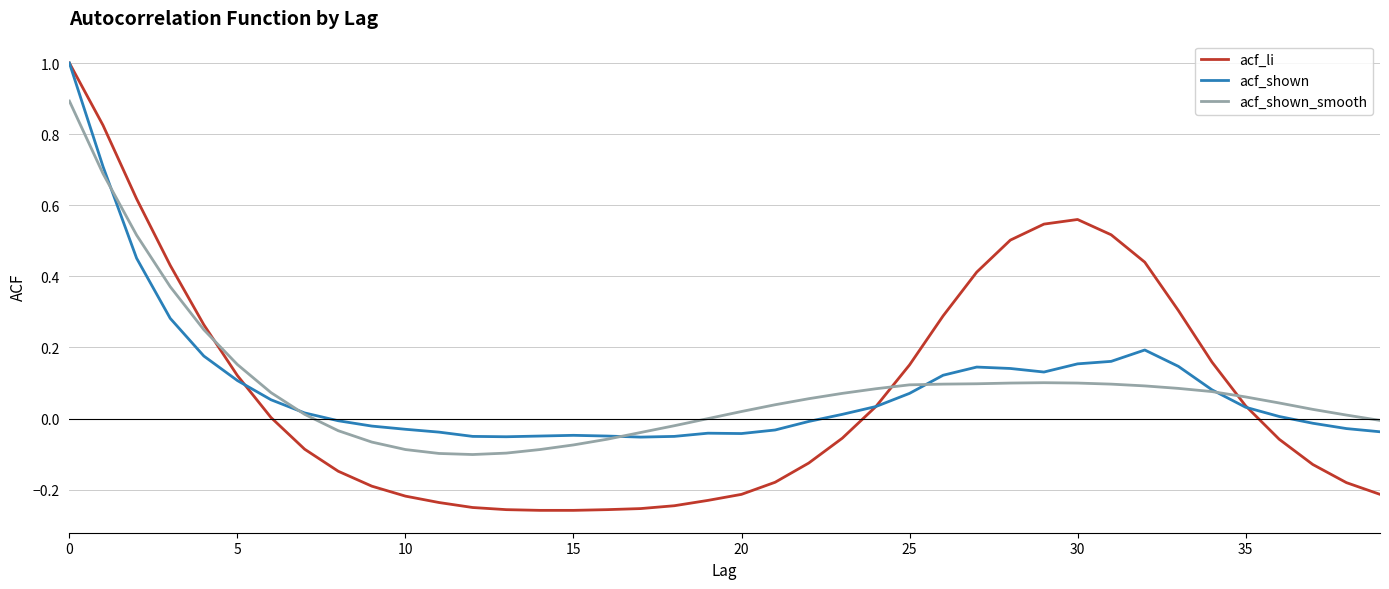

Which series has the widest spread of values?

acf_li